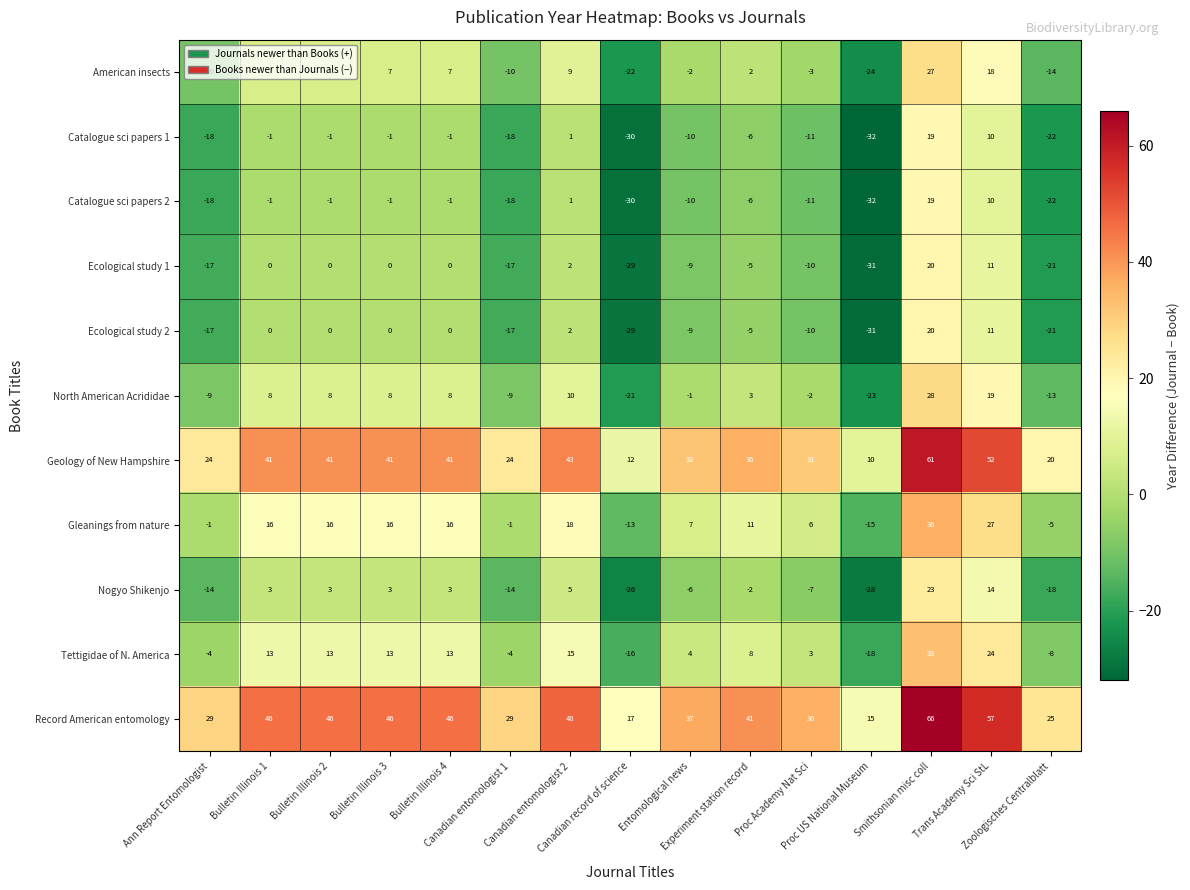

At how many categories does at least one series exceed 31?

10